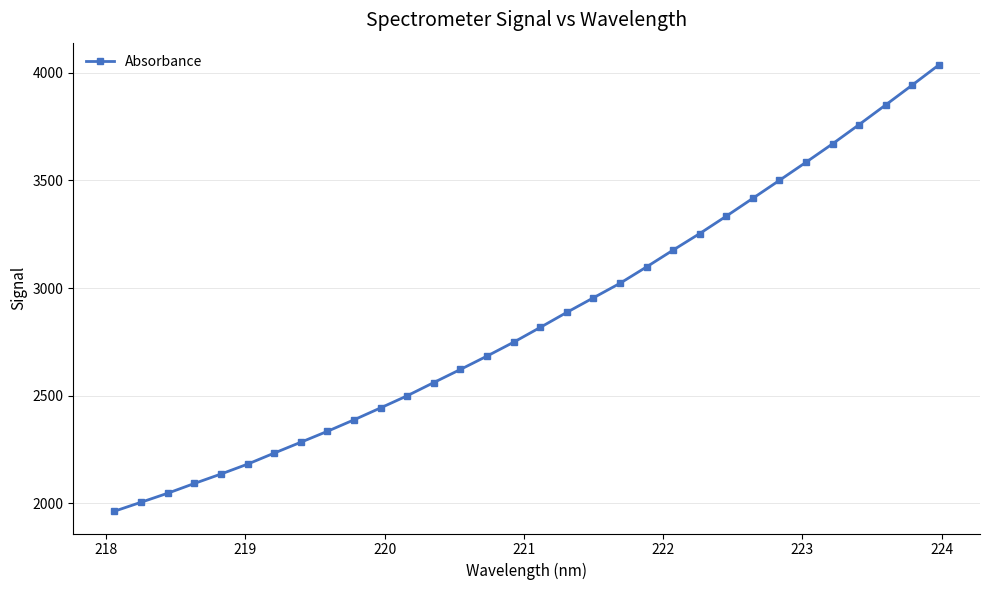

What is the smallest value displayed?

1964.3